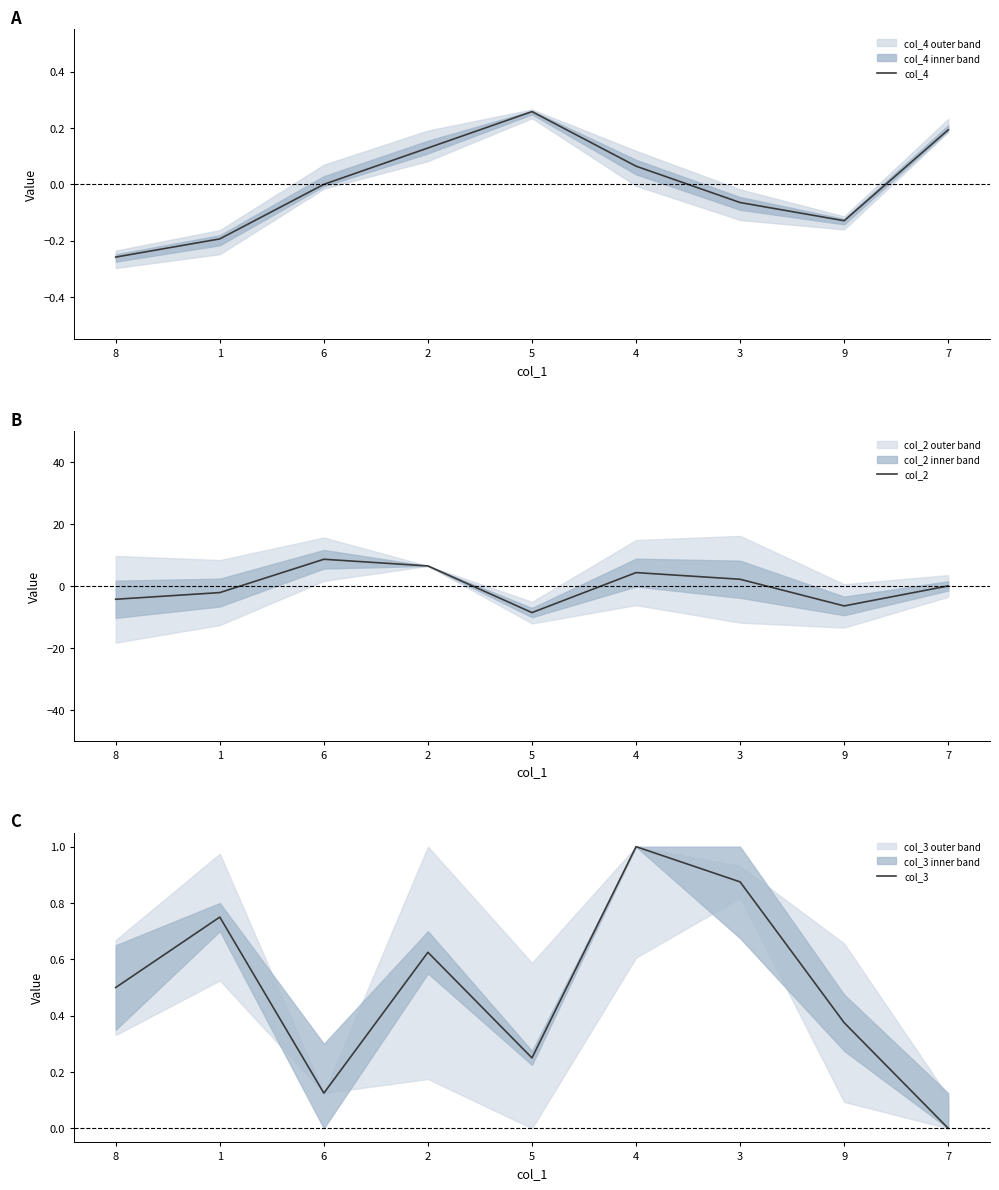

What position from the right is 9?

2